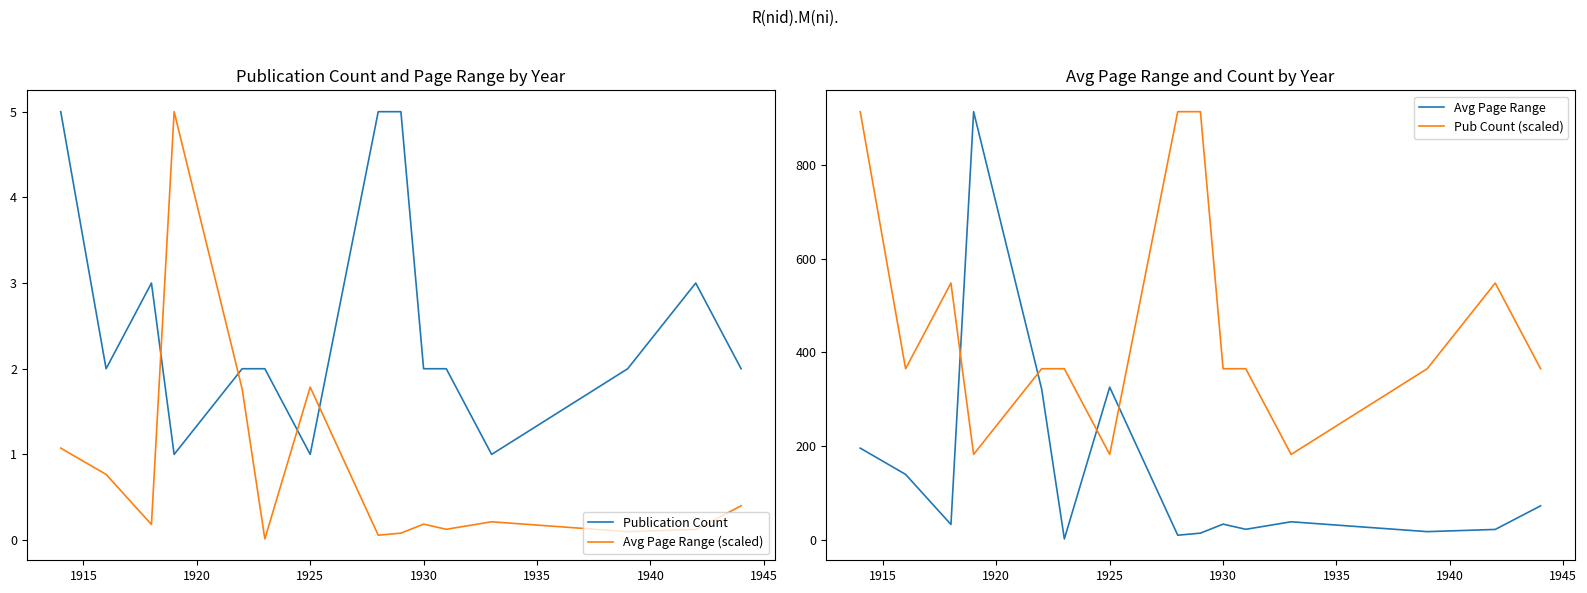

After their last crossing, which series has the higher values: Avg Page Range (scaled) or Publication Count?

Publication Count